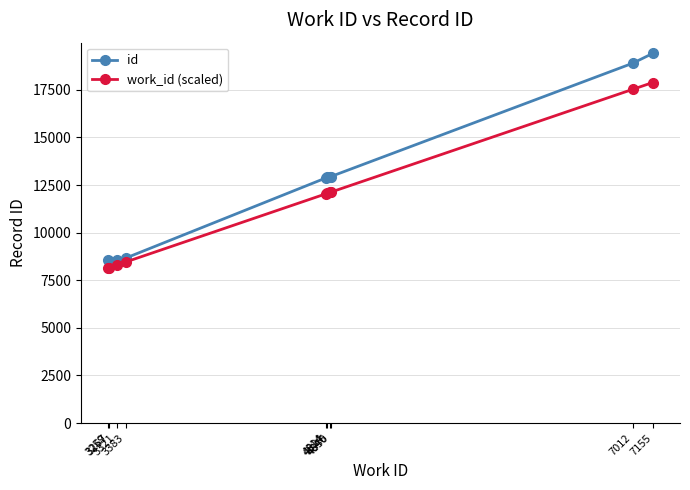

Which series has the largest total across all categories?

id